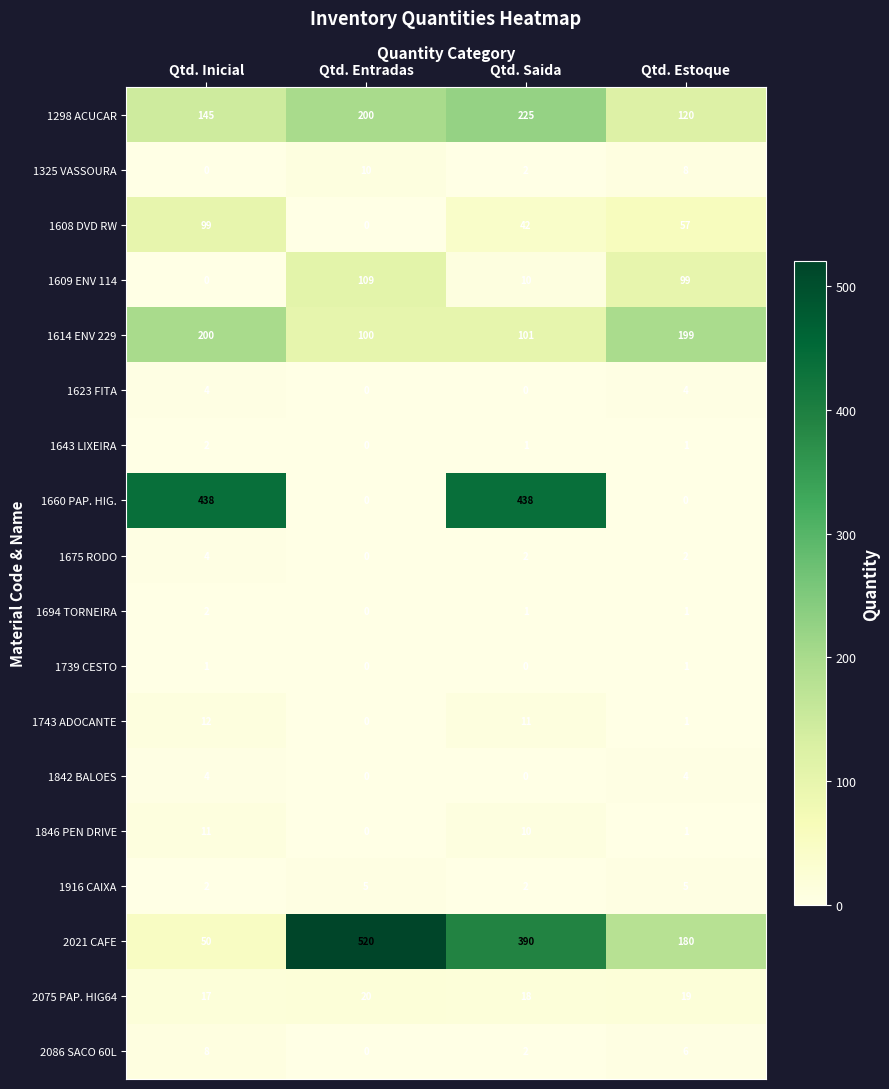

The value of 1325 VASSOURA at Qtd. Saida is 2. True or false?

True